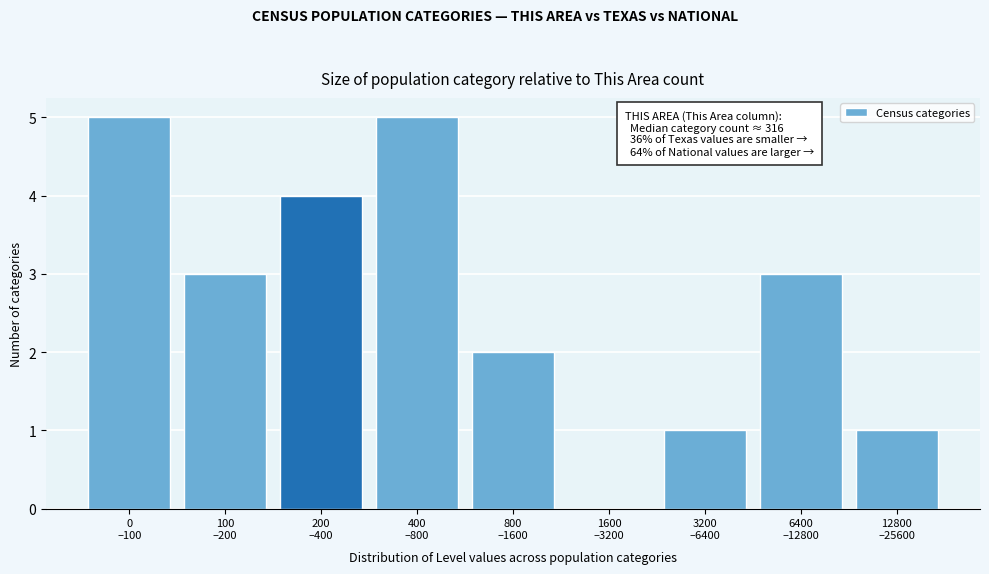

What is the sum of all values?

24